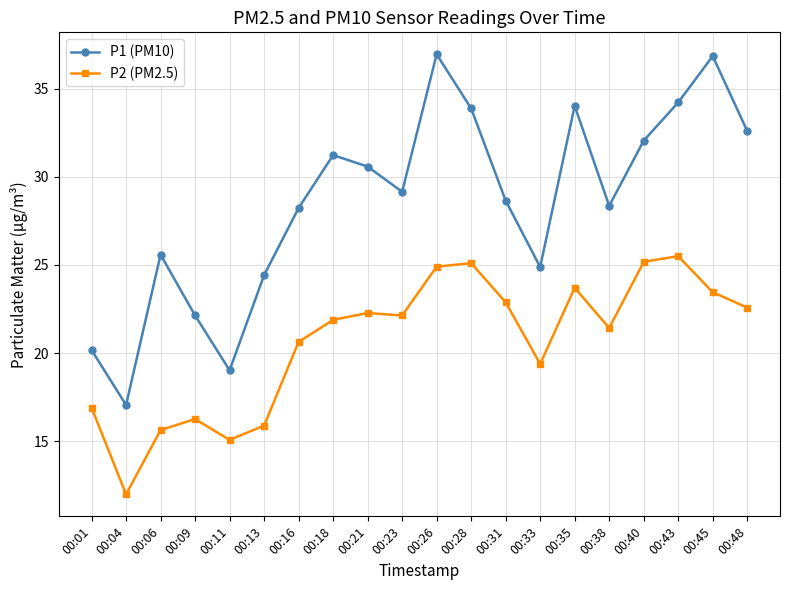

What is the minimum value shown in the chart?

12.0